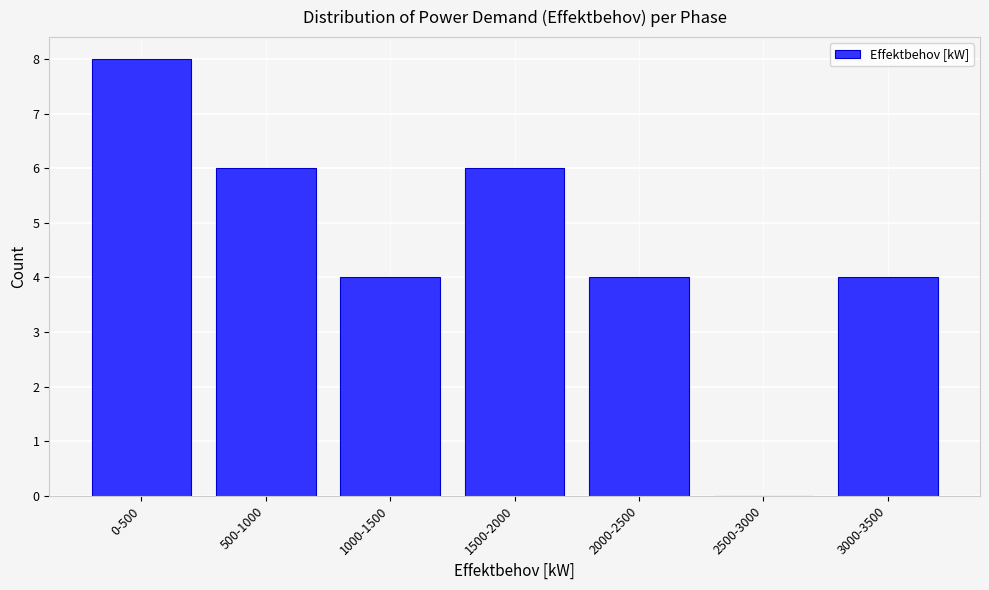

Reading right to left, what are all the values shown in this chart?

3000-3500=4	2500-3000=0	2000-2500=4	1500-2000=6	1000-1500=4	500-1000=6	0-500=8